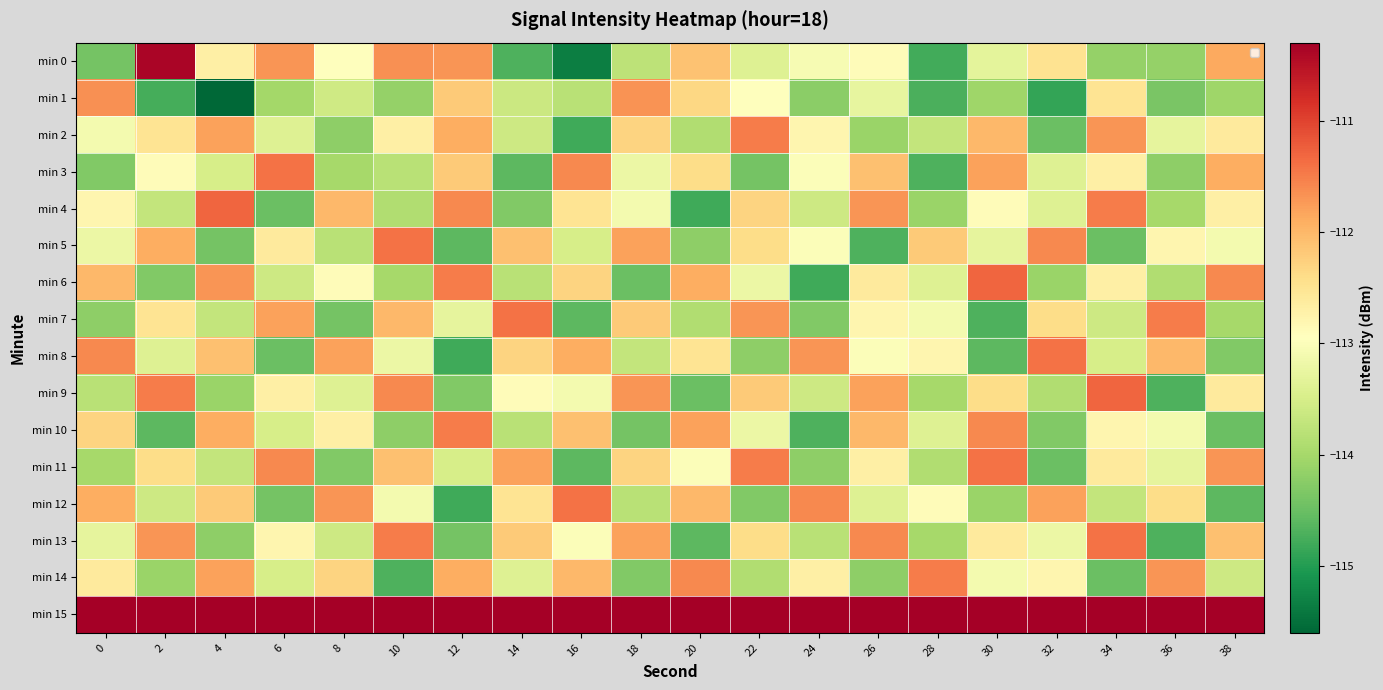

Which series has the widest spread of values?

min 0